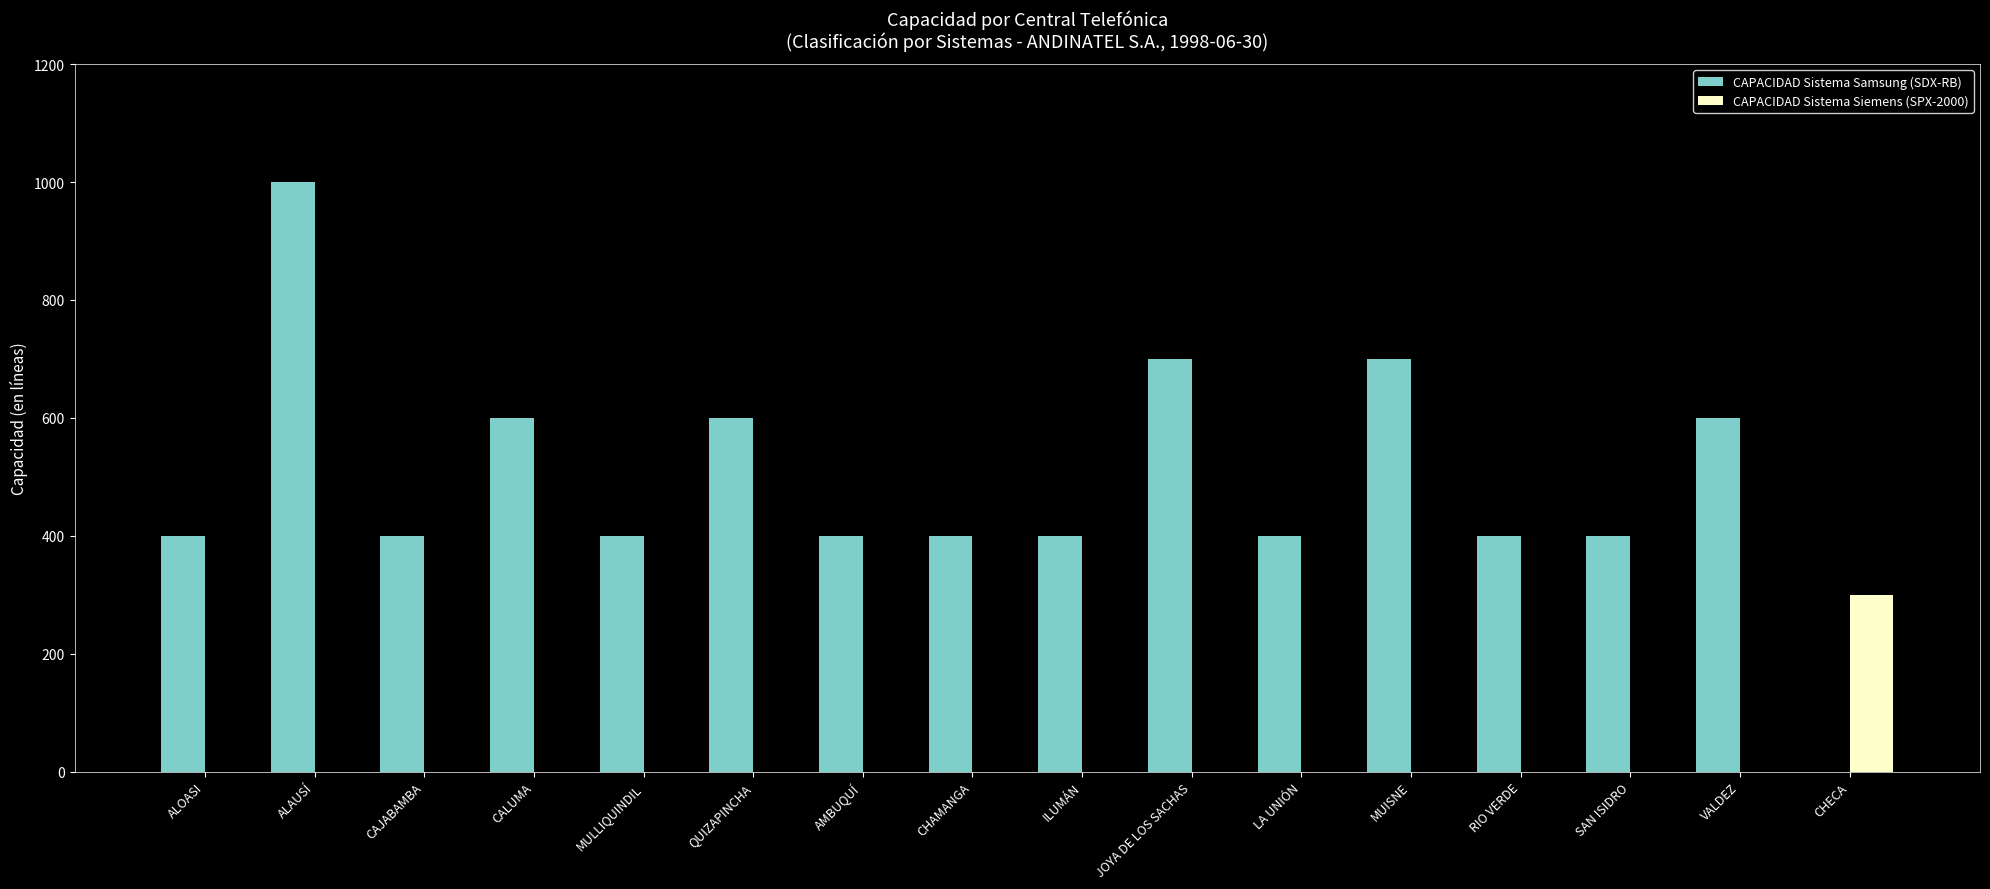

Between CAJABAMBA and CHECA, which series saw the biggest shift?

CAPACIDAD Sistema Samsung (SDX-RB)